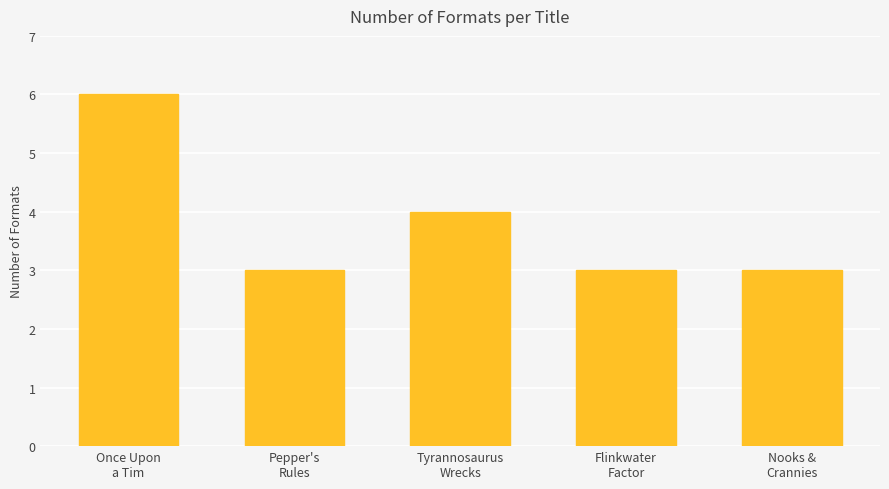

The chart shows a value of 4 at Tyrannosaurus
Wrecks. True or false?

True